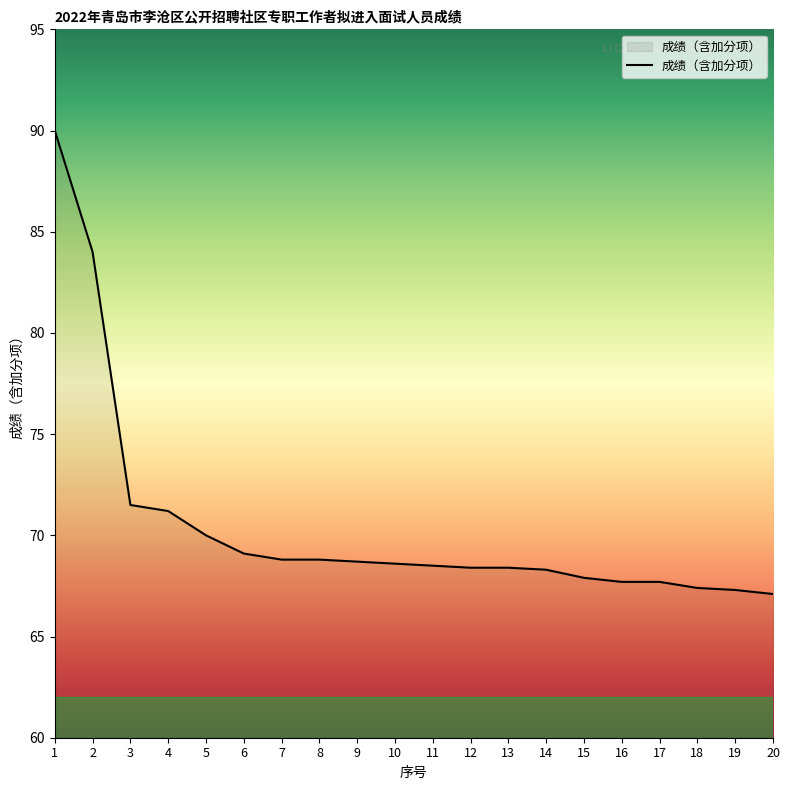

The chart shows a value of 71.5 at 3. True or false?

True